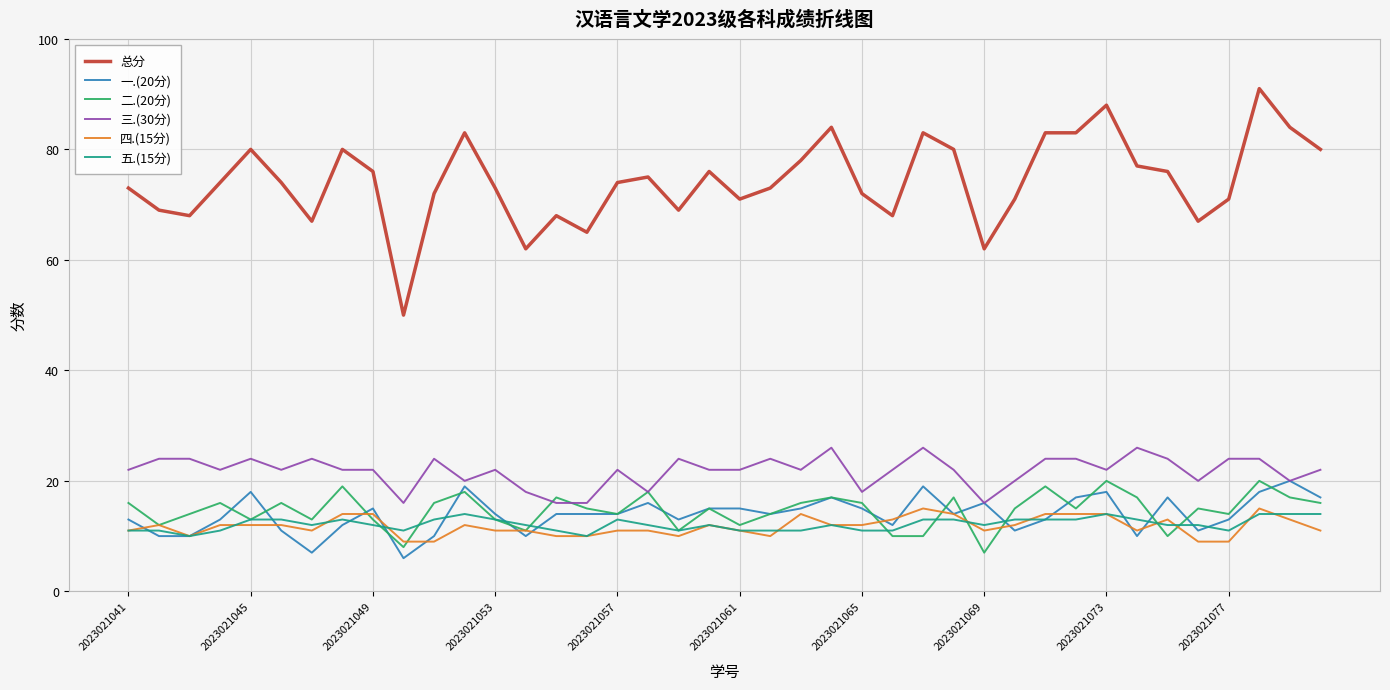

Which series has the largest total across all categories?

总分